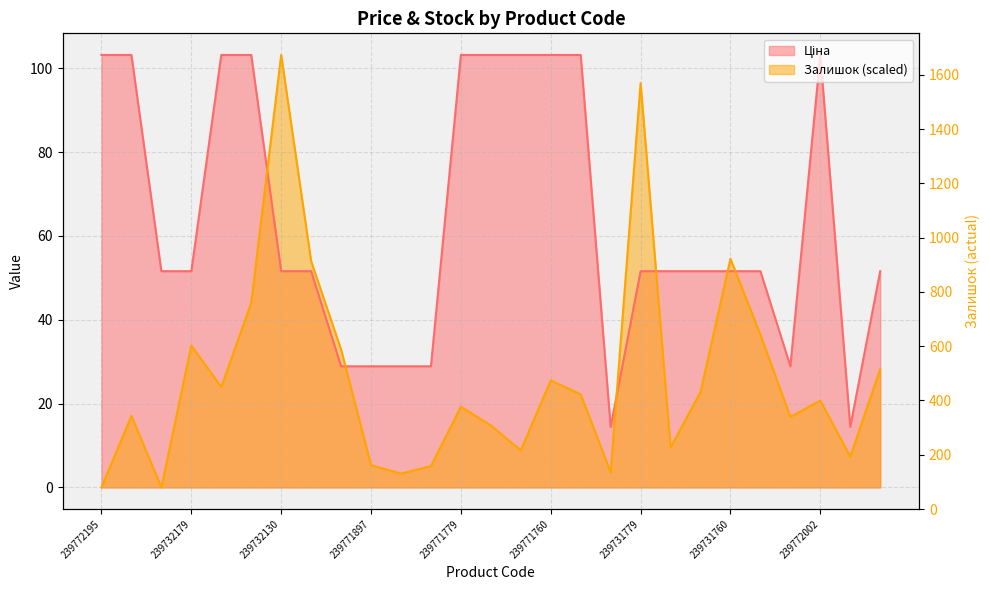

The value of Ціна at 239771762 is 168.3. True or false?

False